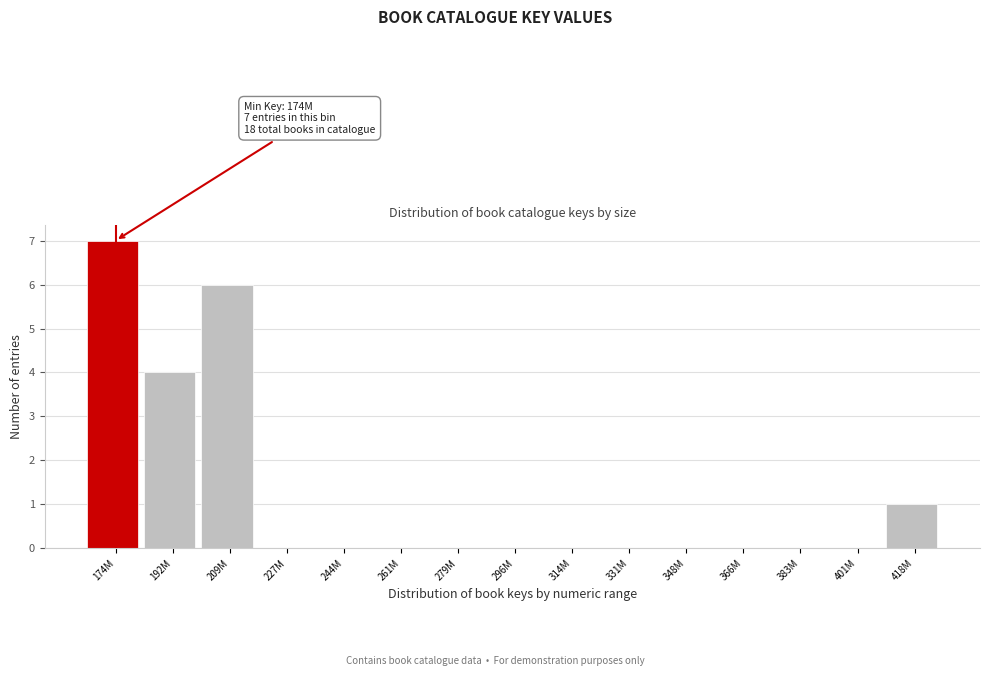

Reading right to left, list all the values displayed in this chart.

418M=1	401M=0	383M=0	366M=0	348M=0	331M=0	314M=0	296M=0	279M=0	261M=0	244M=0	227M=0	209M=6	192M=4	174M=7